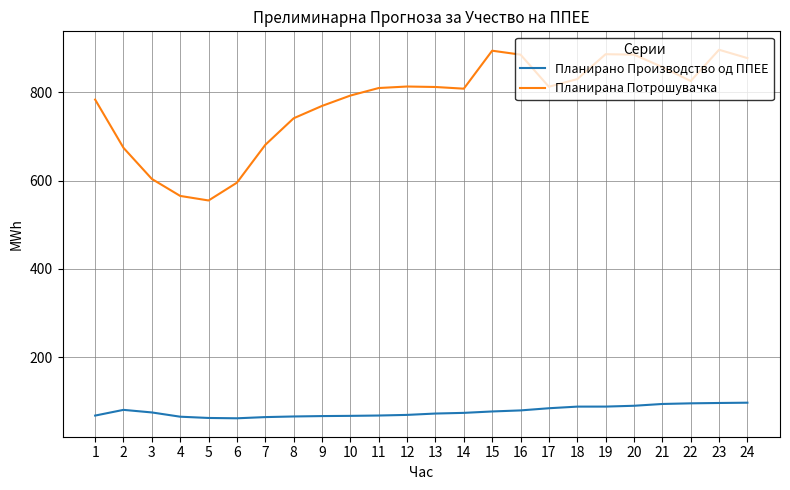

What is the spread (max minus min) of values at 24?

780.9